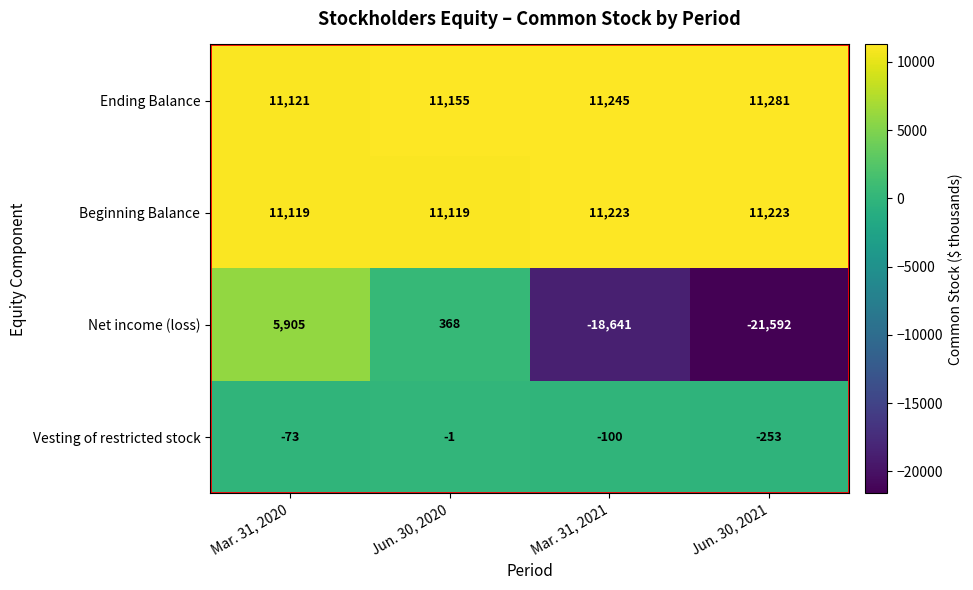

Which label corresponds to the largest value in the chart?

Jun. 30, 2021